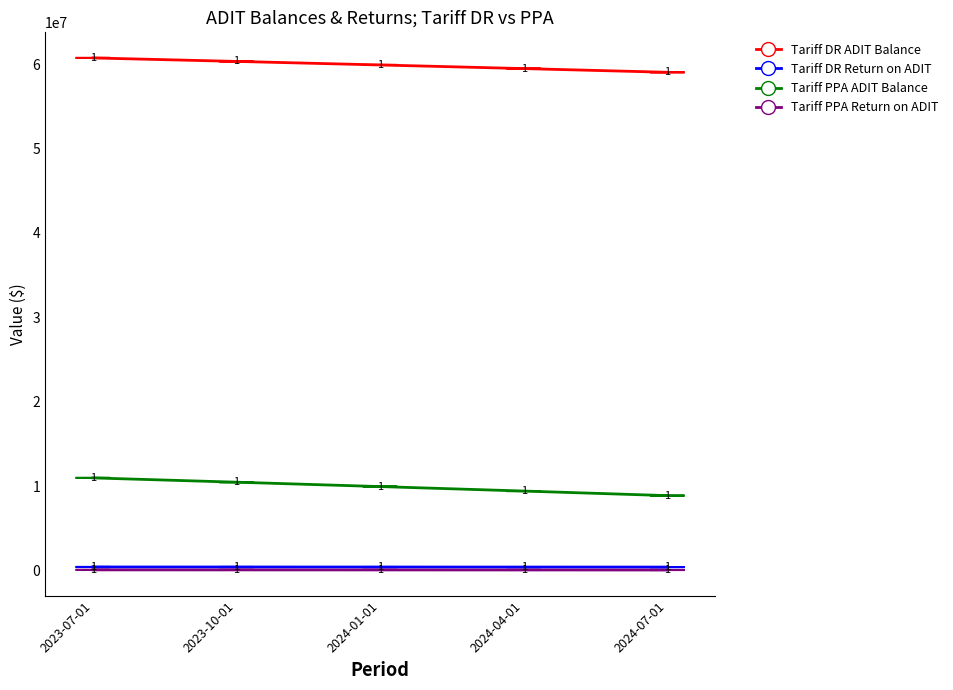

Which series has the widest spread of values?

Tariff PPA ADIT Balance